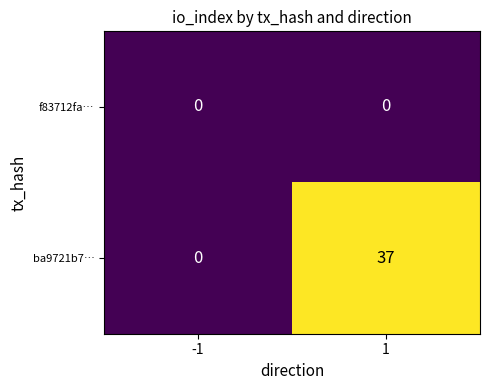

What is the total value across all series at 1?

37